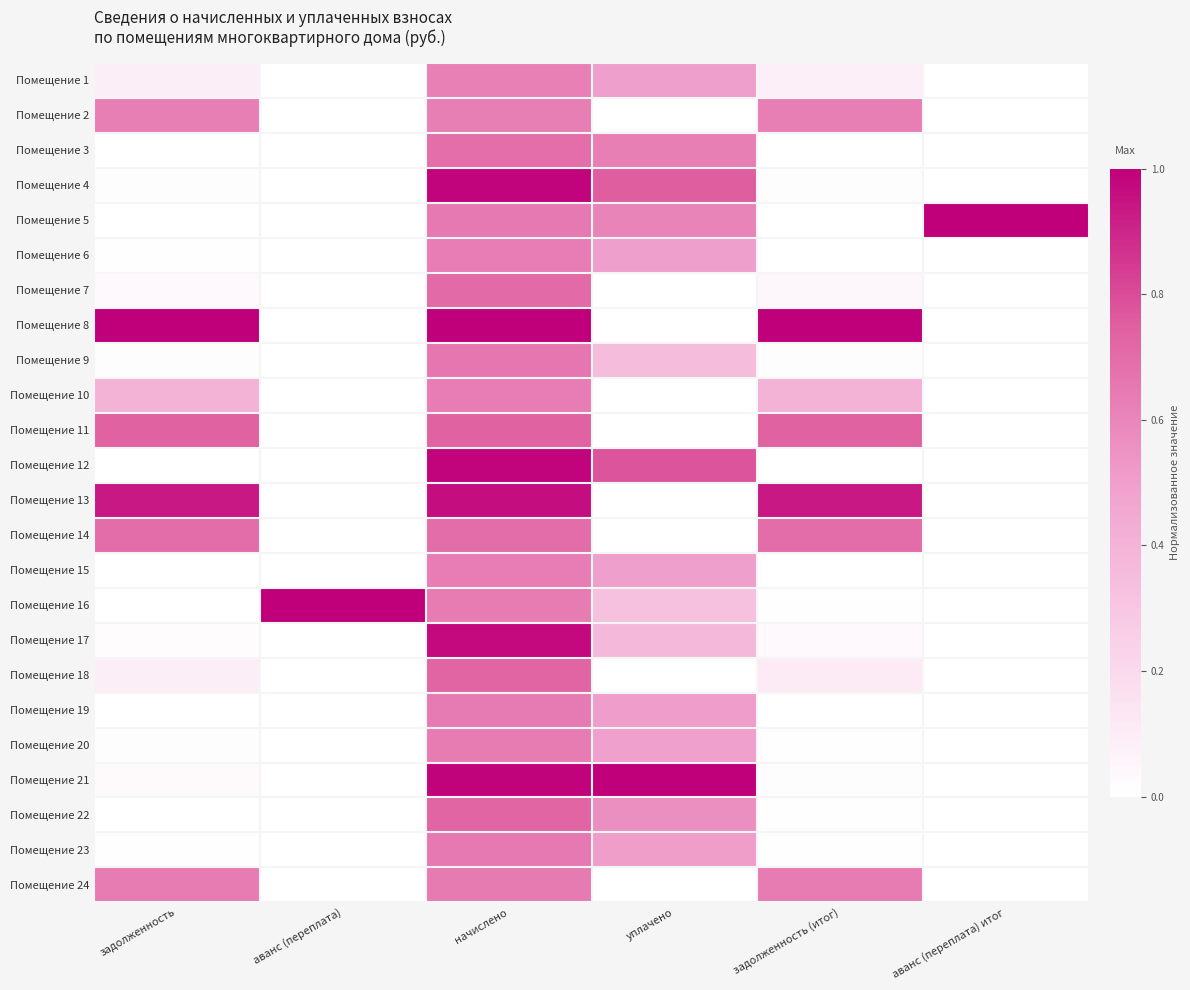

At which category does the chart reach its peak across all series?

аванс (переплата) итог